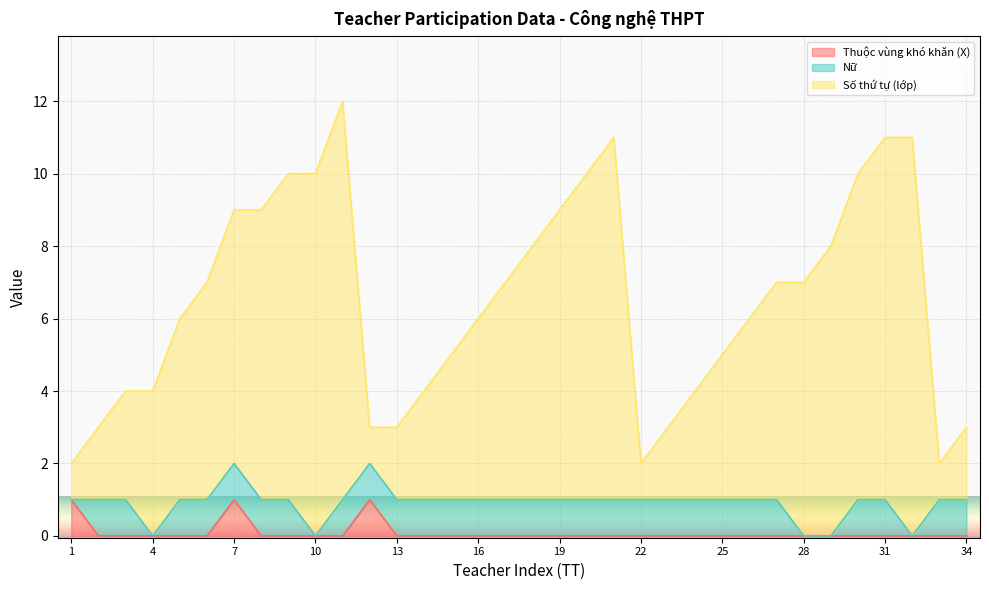

True or false: Số thứ tự (lớp) has more than 1 points higher than both neighbors.

True